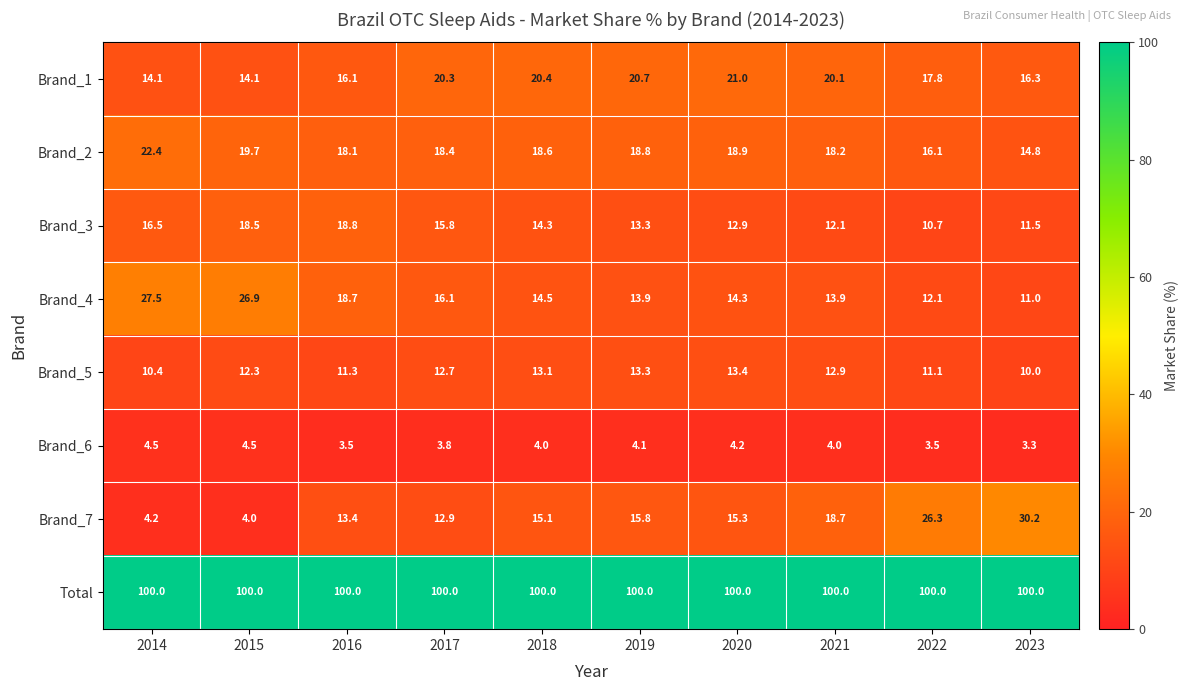

Is it true that Brand_4 equals 6.6 at 2020?

False